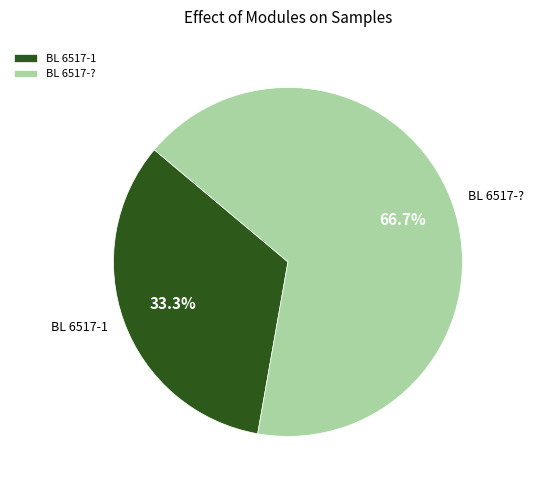

What percentage do BL 6517-1 and BL 6517-? together represent?

100.0%